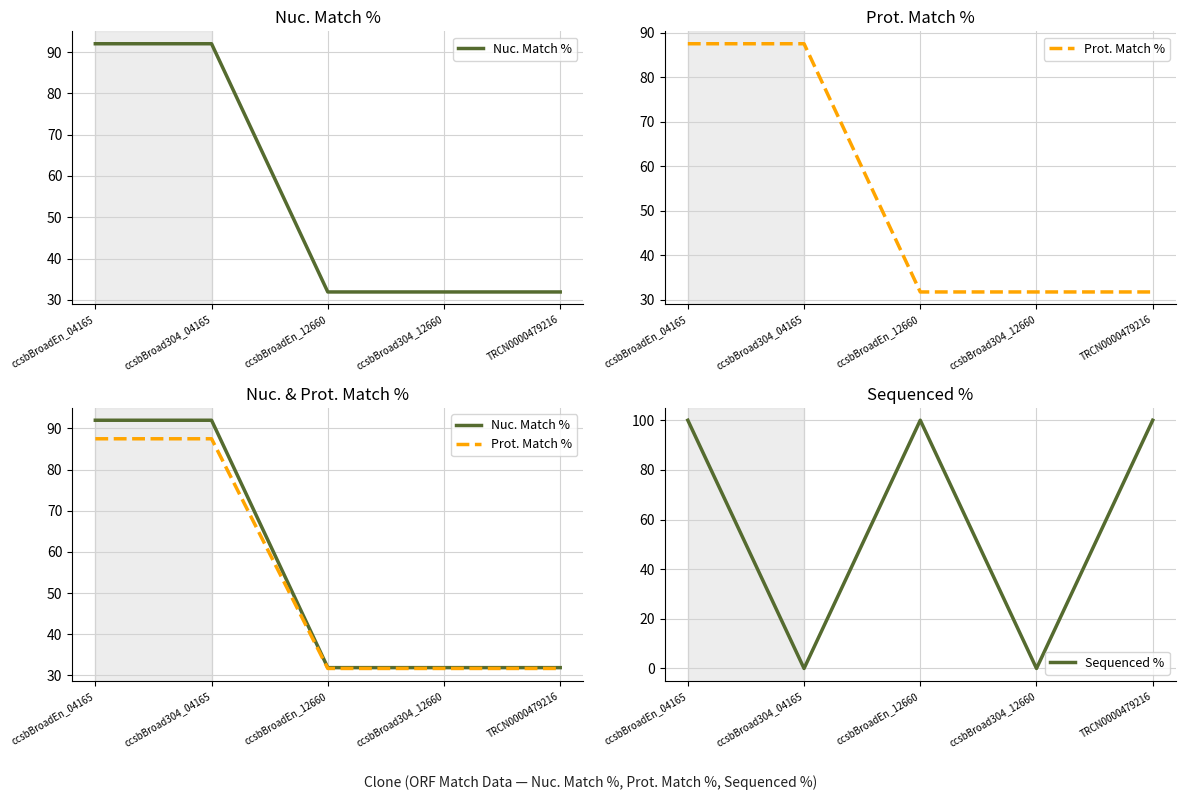

What is the value of the Nuc. Match % point at the 1st from the left?

92.0